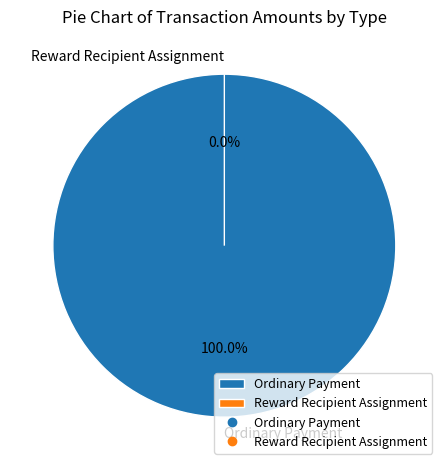

Is it true that Reward Recipient Assignment is 13% of the pie?

False